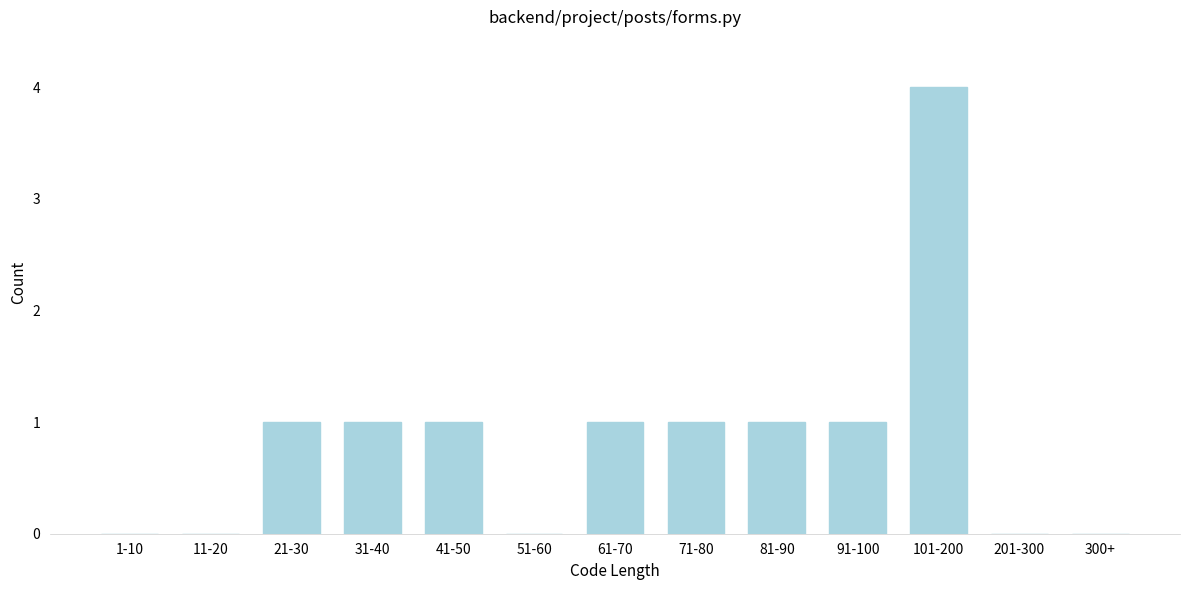

Reading left to right, what are all the values shown in this chart?

1-10=0	11-20=0	21-30=1	31-40=1	41-50=1	51-60=0	61-70=1	71-80=1	81-90=1	91-100=1	101-200=4	201-300=0	300+=0